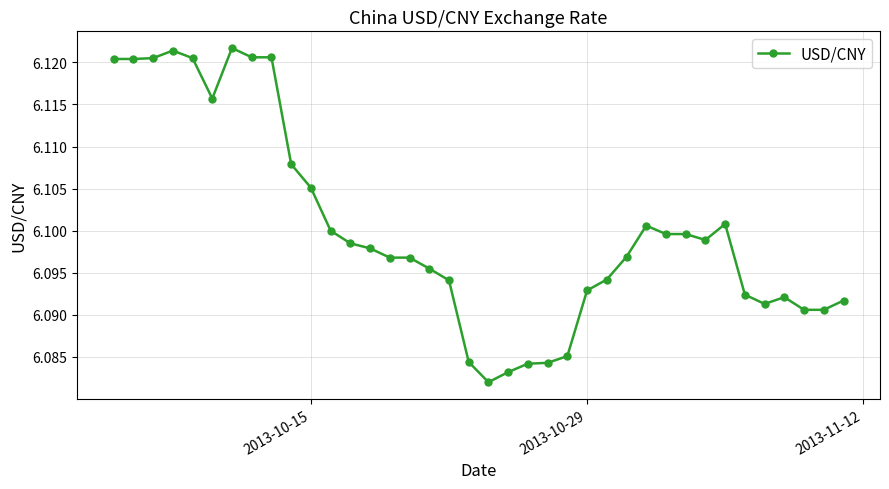

Count the values in the range 6 to 7.

38